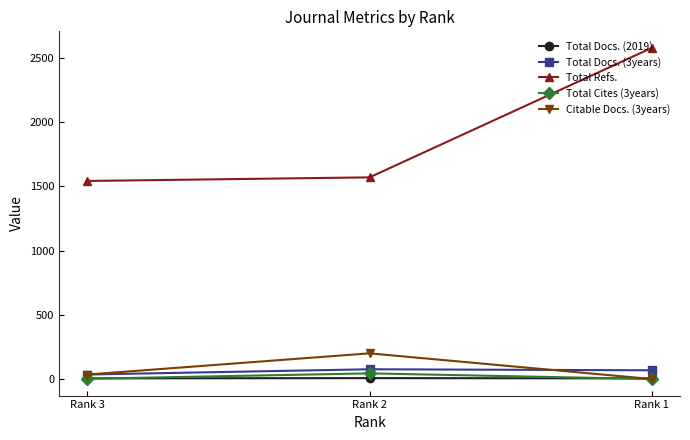

What is the value of the Total Docs. (3years) point at the 1st from the left?

35